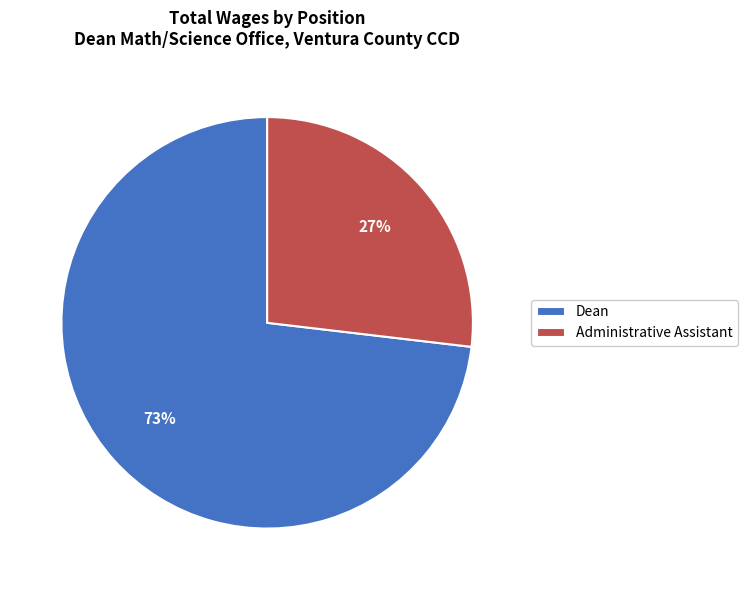

Does any single category account for the majority?

Yes